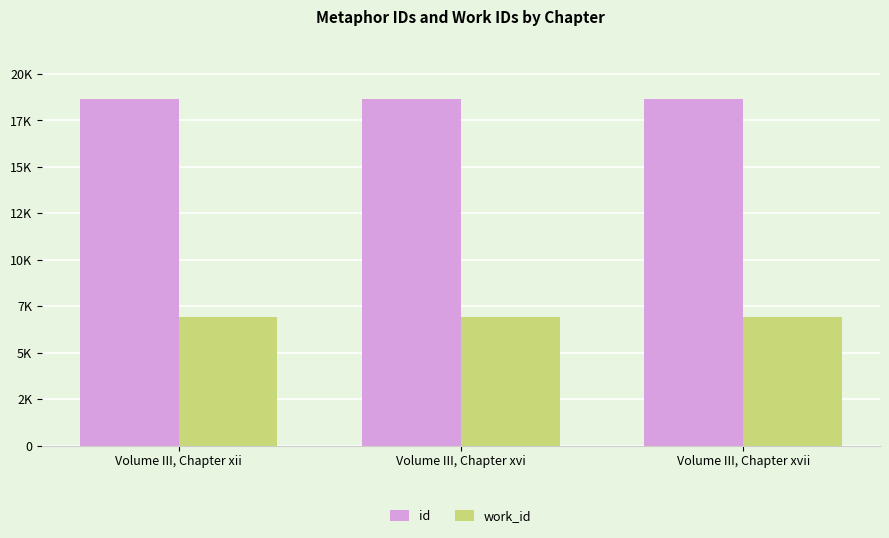

What is the spread (max minus min) of values at Volume III, Chapter xvii?

11709